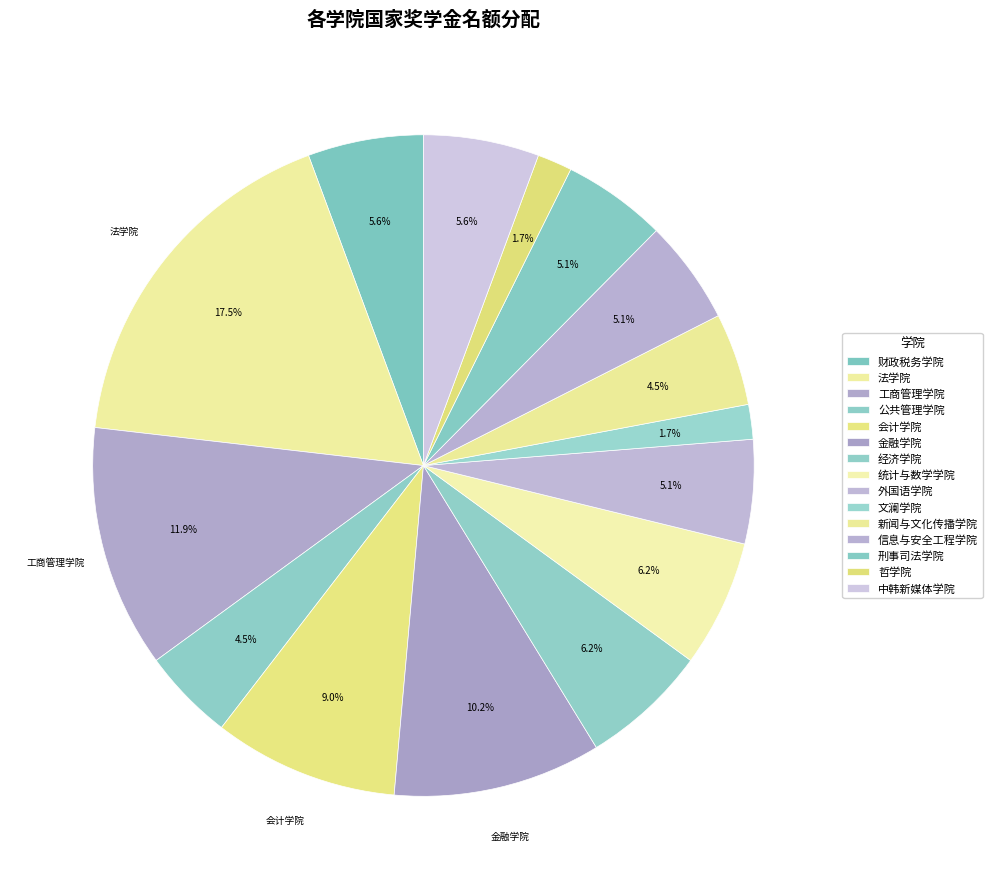

How many segments does this pie chart have?

15